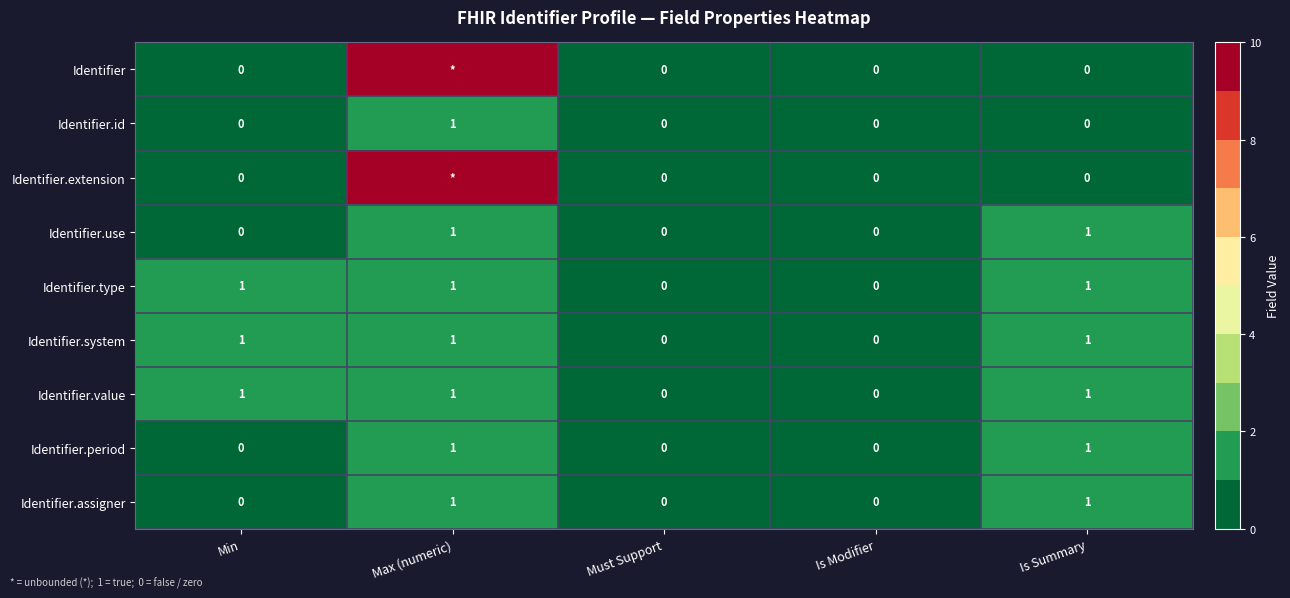

The Identifier.use series shows 0 at Min. True or false?

True